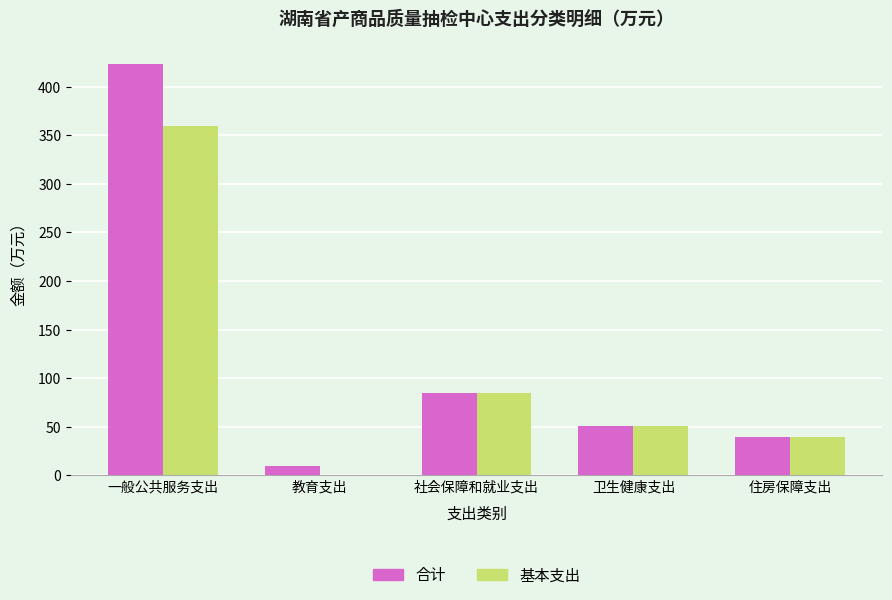

True or false: 合计 has a value of 118.2 at 社会保障和就业支出.

False